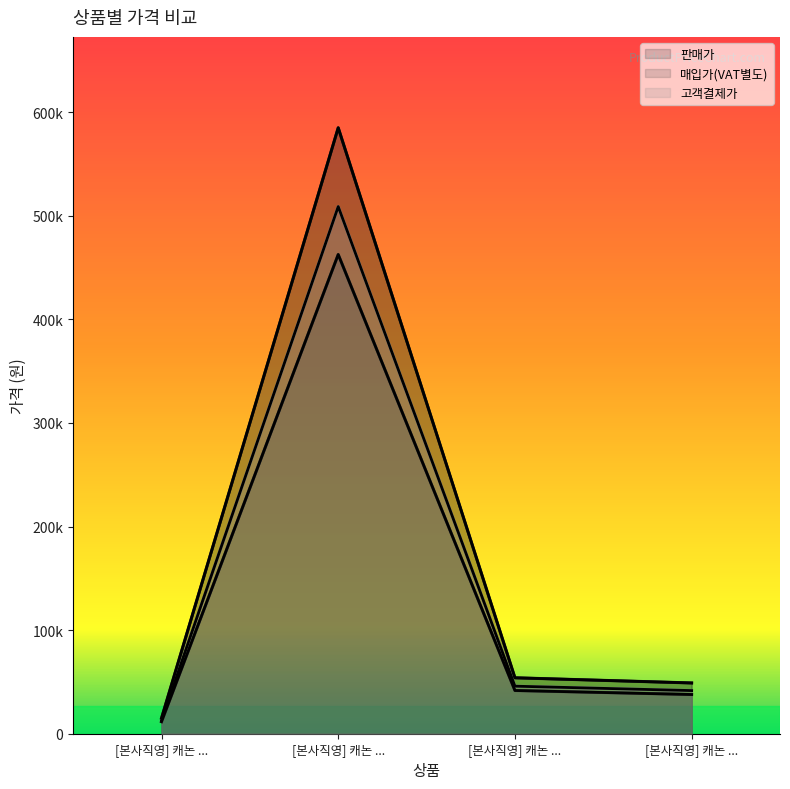

Reading left to right, extract all data points from this chart.

판매가: 15000	585000	54000	49000
매입가(VAT별도): 11591	462682	41728	37864
고객결제가: 12750	508950	45901	41650